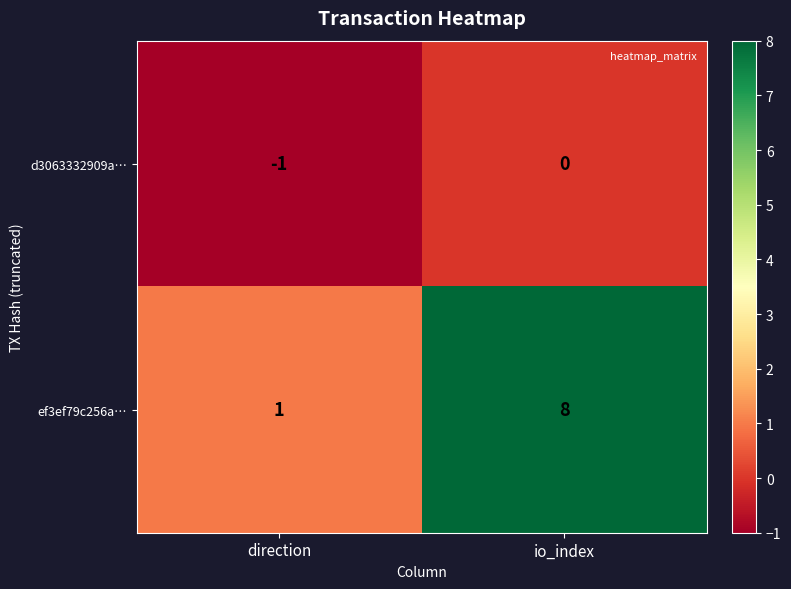

Rank the series at io_index from highest to lowest value.

ef3ef79c256a…, d3063332909a…